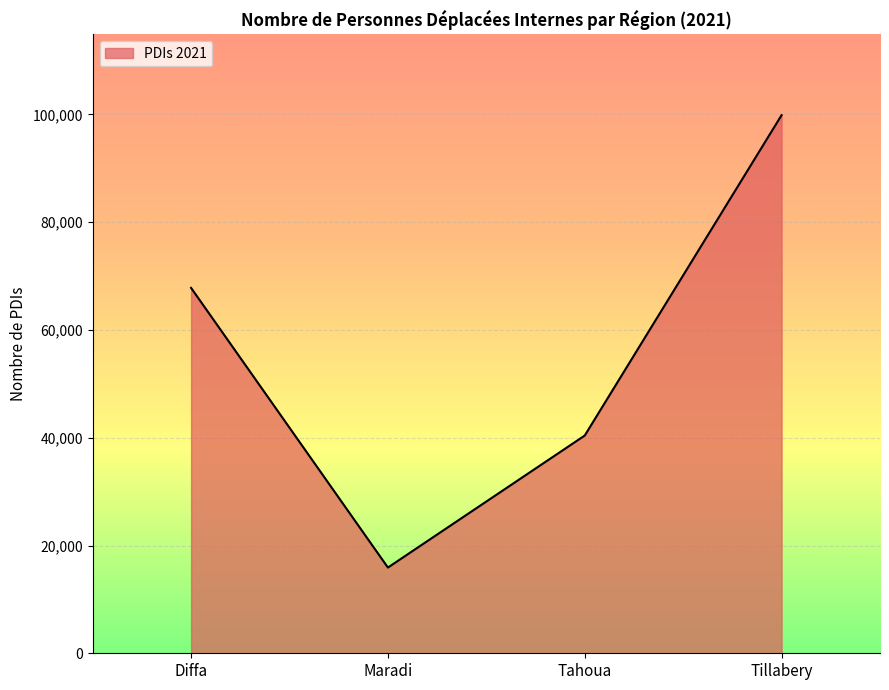

Where is the first local minimum?

Maradi